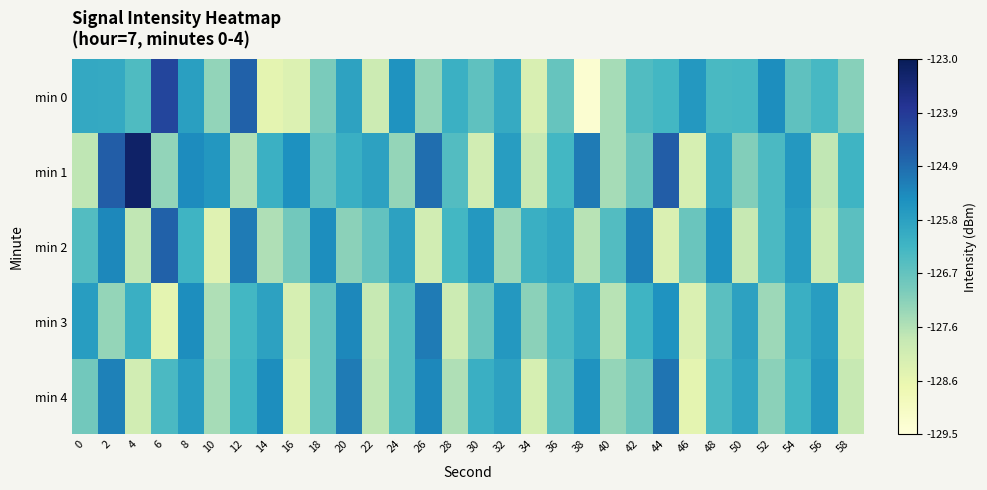

Reading left to right, what are all the values shown in this chart?

min 0: 0=-126.0	2=-126.0	4=-126.4	6=-124.2	8=-125.8	10=-127.3	12=-124.7	14=-128.5	16=-128.3	18=-127.0	20=-125.8	22=-128.0	24=-125.5	26=-127.3	28=-126.1	30=-126.7	32=-126.0	34=-128.2	36=-126.7	38=-129.3	40=-127.5	42=-126.5	44=-126.3	46=-125.6	48=-126.4	50=-126.3	52=-125.4	54=-126.6	56=-126.3	58=-127.1
min 1: 0=-127.8	2=-124.6	4=-123.2	6=-127.3	8=-125.4	10=-125.6	12=-127.6	14=-126.1	16=-125.4	18=-126.7	20=-126.1	22=-125.8	24=-127.3	26=-124.9	28=-126.5	30=-128.1	32=-125.7	34=-127.9	36=-126.3	38=-125.1	40=-127.5	42=-126.8	44=-124.6	46=-128.2	48=-125.9	50=-127.1	52=-126.4	54=-125.6	56=-127.8	58=-126.2
min 2: 0=-126.5	2=-125.3	4=-127.8	6=-124.7	8=-126.2	10=-128.4	12=-125.1	14=-127.6	16=-126.9	18=-125.4	20=-127.2	22=-126.7	24=-125.8	26=-128.1	28=-126.3	30=-125.6	32=-127.4	34=-126.1	36=-125.9	38=-127.7	40=-126.5	42=-125.2	44=-128.3	46=-126.8	48=-125.5	50=-127.9	52=-126.4	54=-125.7	56=-128.0	58=-126.6
min 3: 0=-125.7	2=-127.3	4=-126.1	6=-128.5	8=-125.4	10=-127.6	12=-126.3	14=-125.8	16=-128.2	18=-126.7	20=-125.3	22=-127.9	24=-126.5	26=-125.1	28=-128.0	30=-126.8	32=-125.6	34=-127.2	36=-126.4	38=-125.9	40=-127.7	42=-126.2	44=-125.5	46=-128.3	48=-126.6	50=-125.8	52=-127.4	54=-126.1	56=-125.7	58=-128.1
min 4: 0=-126.9	2=-125.2	4=-128.1	6=-126.4	8=-125.7	10=-127.5	12=-126.2	14=-125.4	16=-128.4	18=-126.7	20=-125.1	22=-127.8	24=-126.5	26=-125.3	28=-127.6	30=-126.1	32=-125.8	34=-128.2	36=-126.6	38=-125.5	40=-127.3	42=-126.8	44=-125.0	46=-128.5	48=-126.4	50=-125.9	52=-127.2	54=-126.3	56=-125.6	58=-127.9